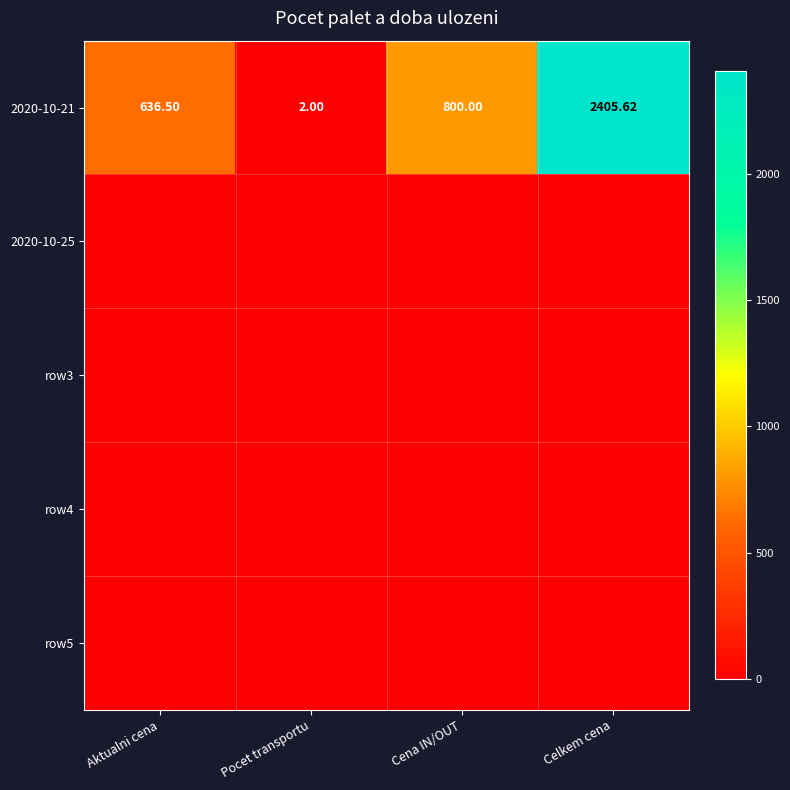

What is the spread (max minus min) of values at Celkem cena?

2405.6